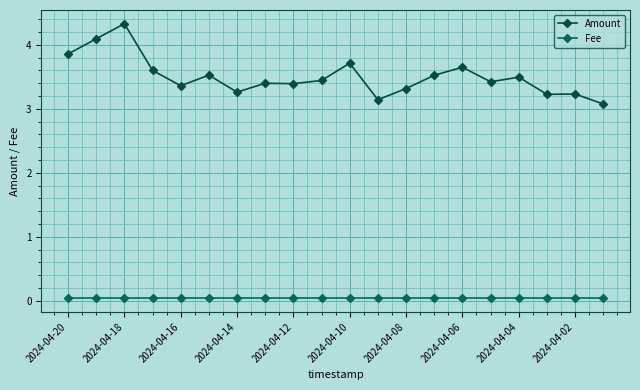

Which series has the largest total across all categories?

Amount